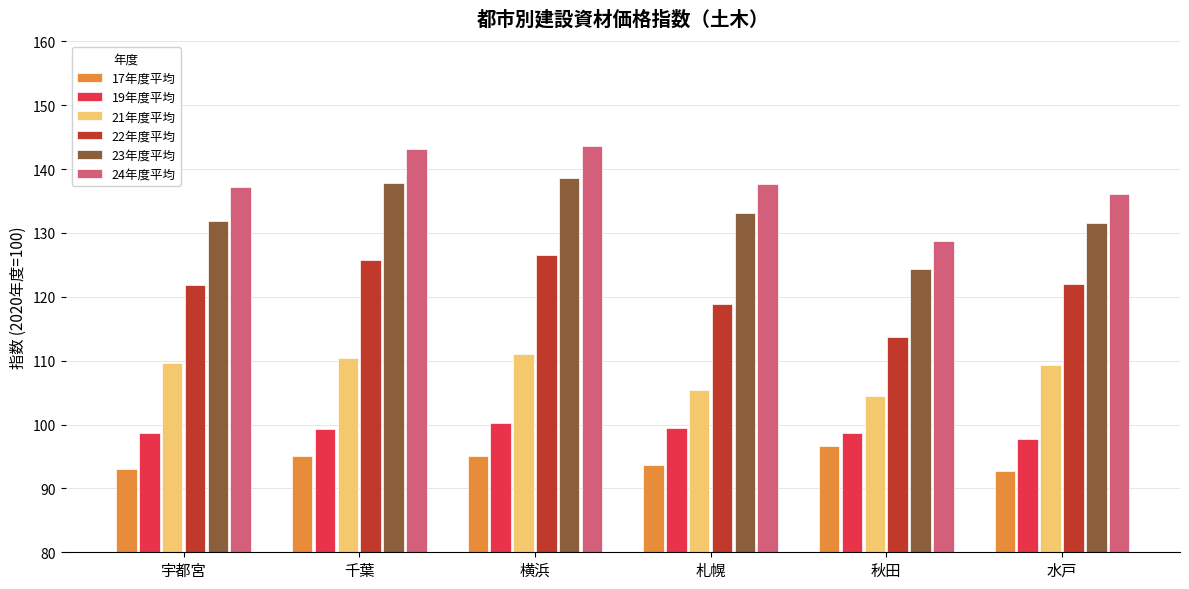

Rank the series by their maximum value, from lowest to highest.

17年度平均, 19年度平均, 21年度平均, 22年度平均, 23年度平均, 24年度平均